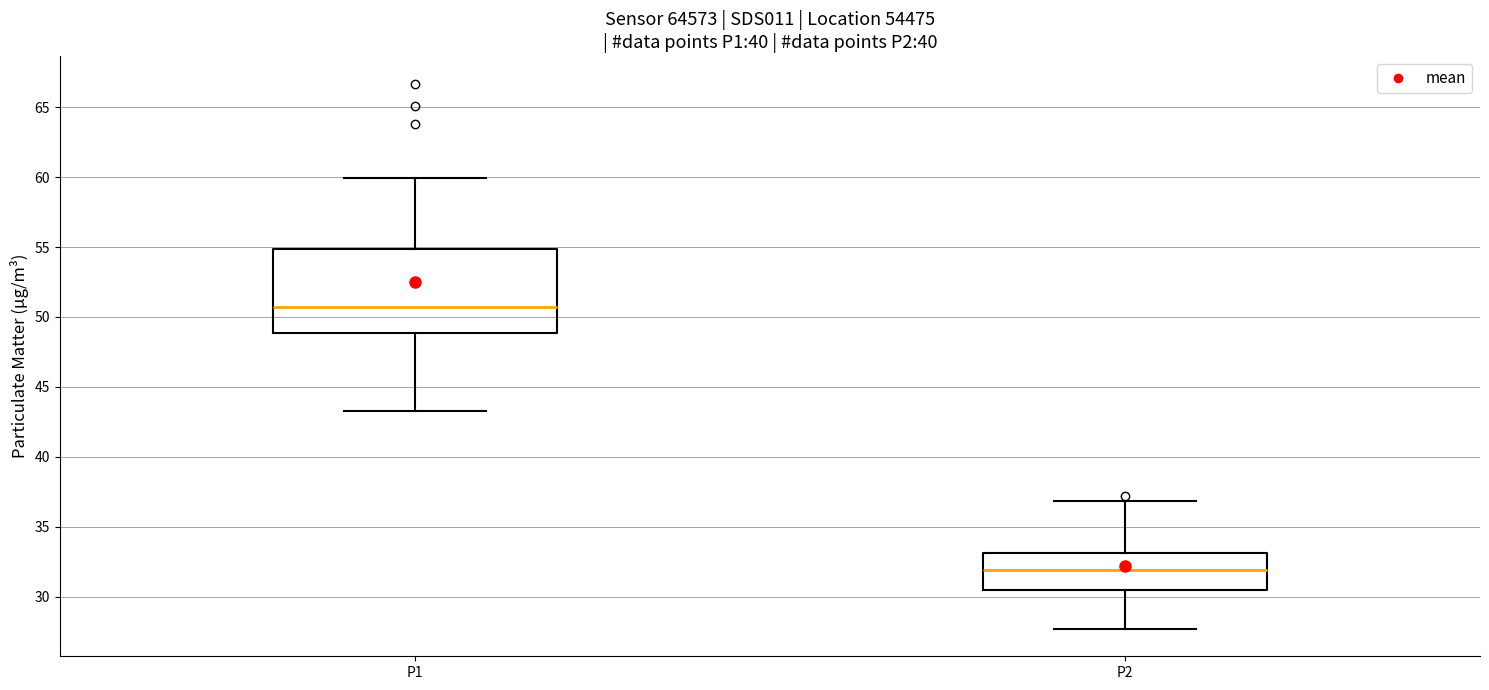

Which box is the tallest, from its lower edge to its upper edge?

P1